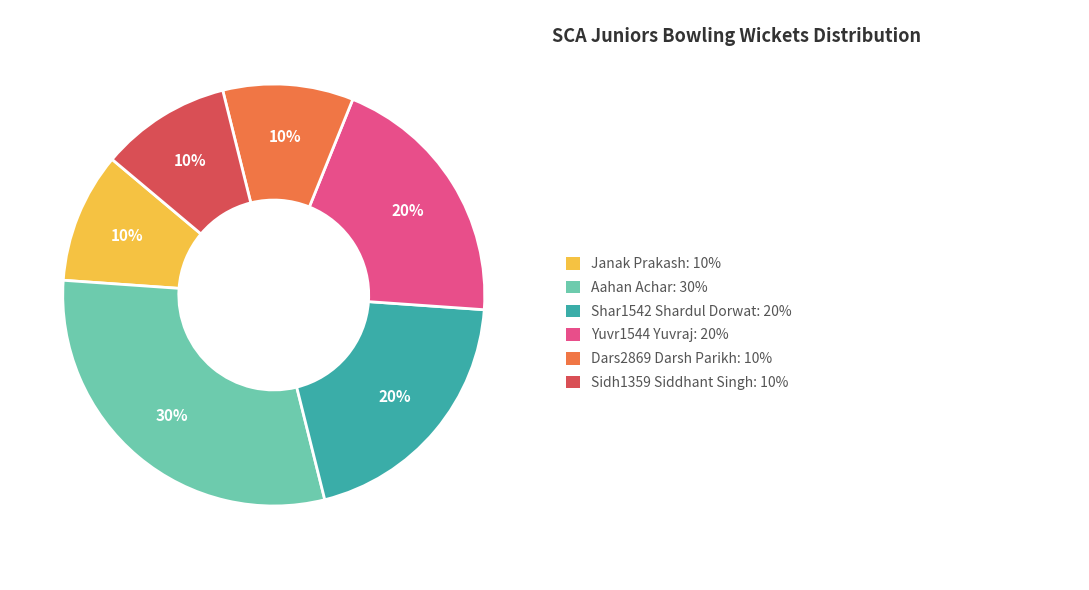

To the nearest percent, what is the average slice percentage?

17%